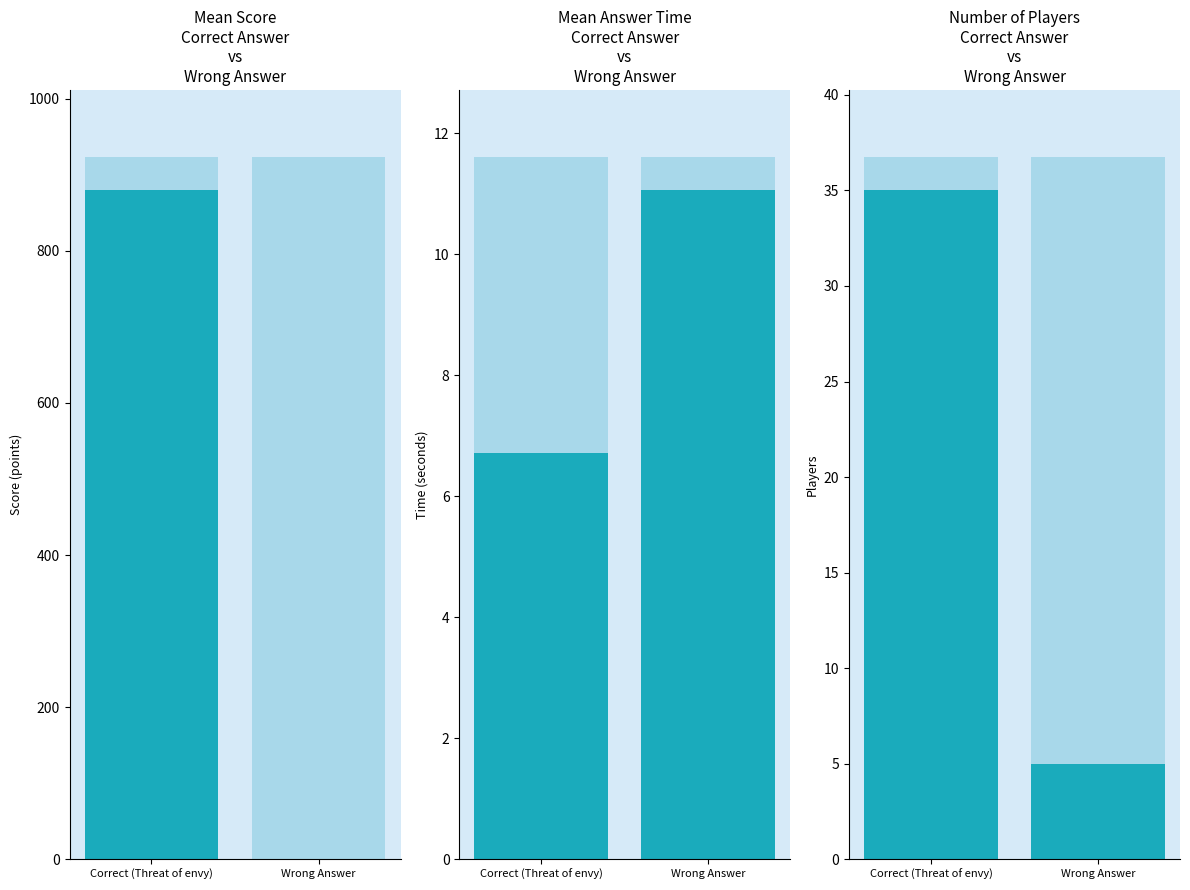

What are all the series names shown in the legend?

Mean Score (points), Mean Answer Time (s), Number of Players